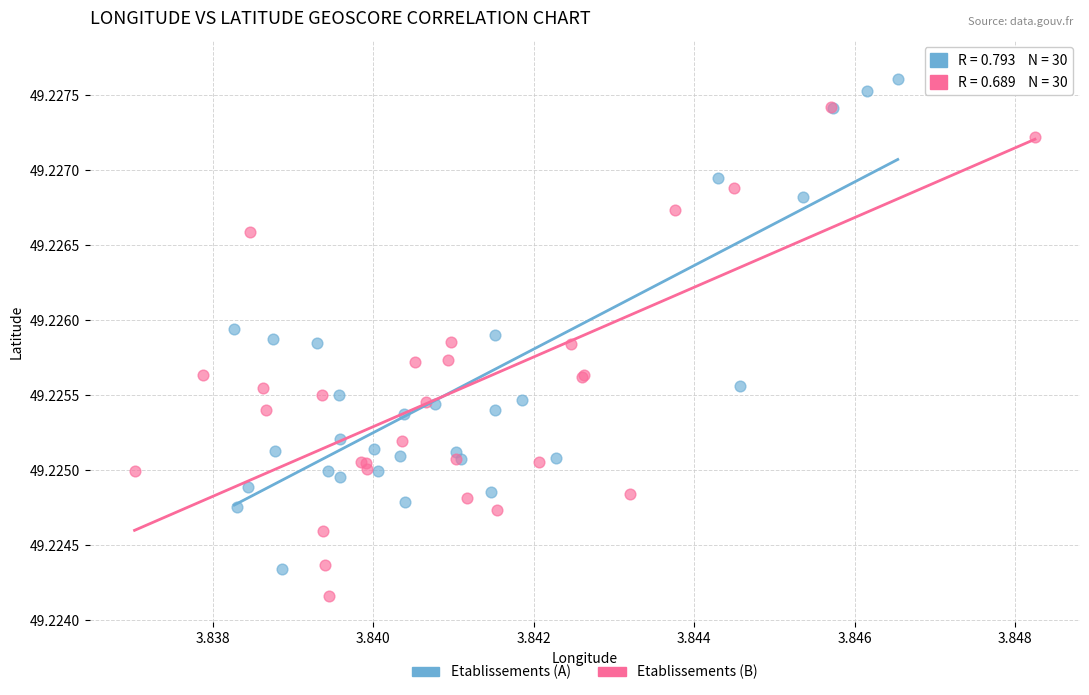

Which series reaches the minimum Y coordinate?

Etablissements (B)